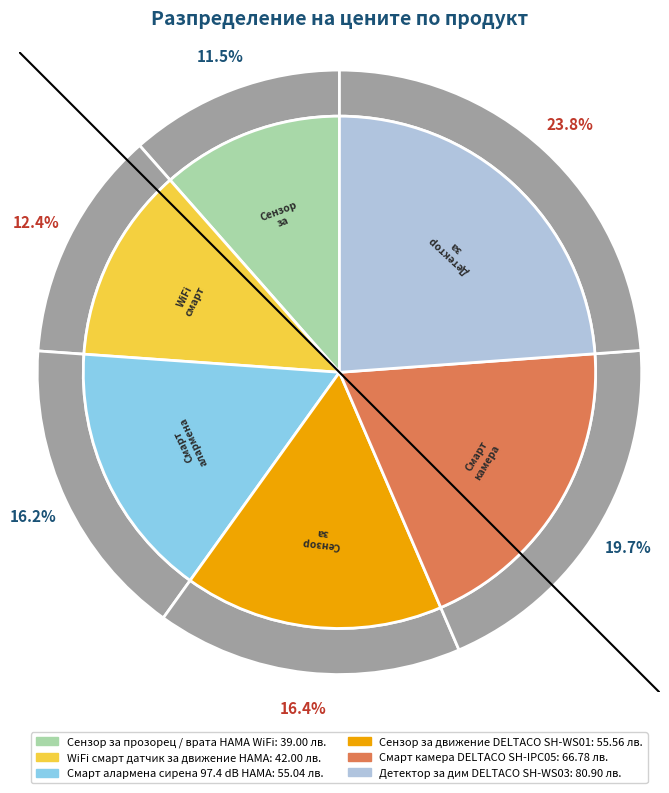

To the nearest percent, what is the difference between the largest and smallest slice percentages?

12%